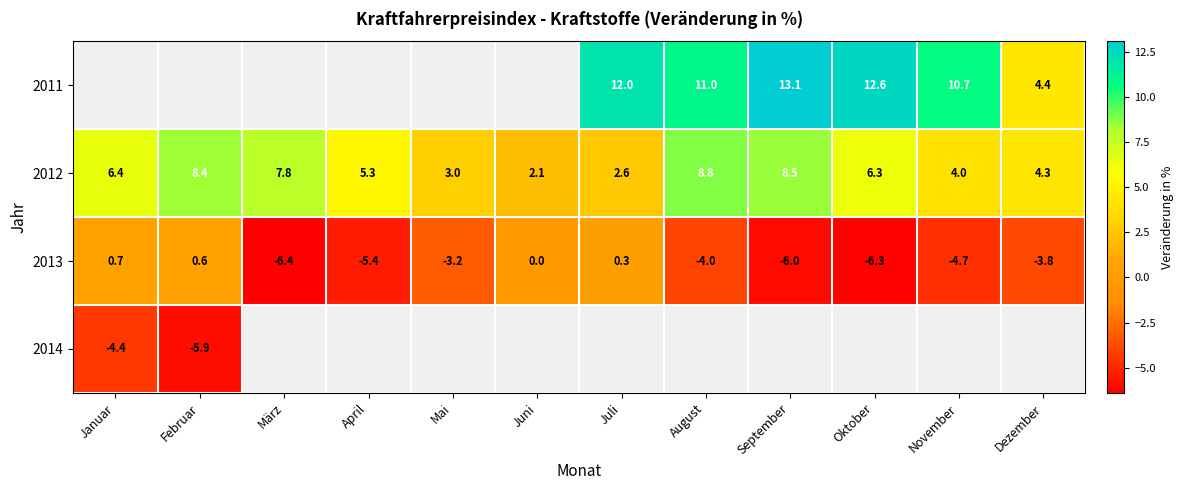

Is it true that 2012 equals 6.4 at Januar?

True